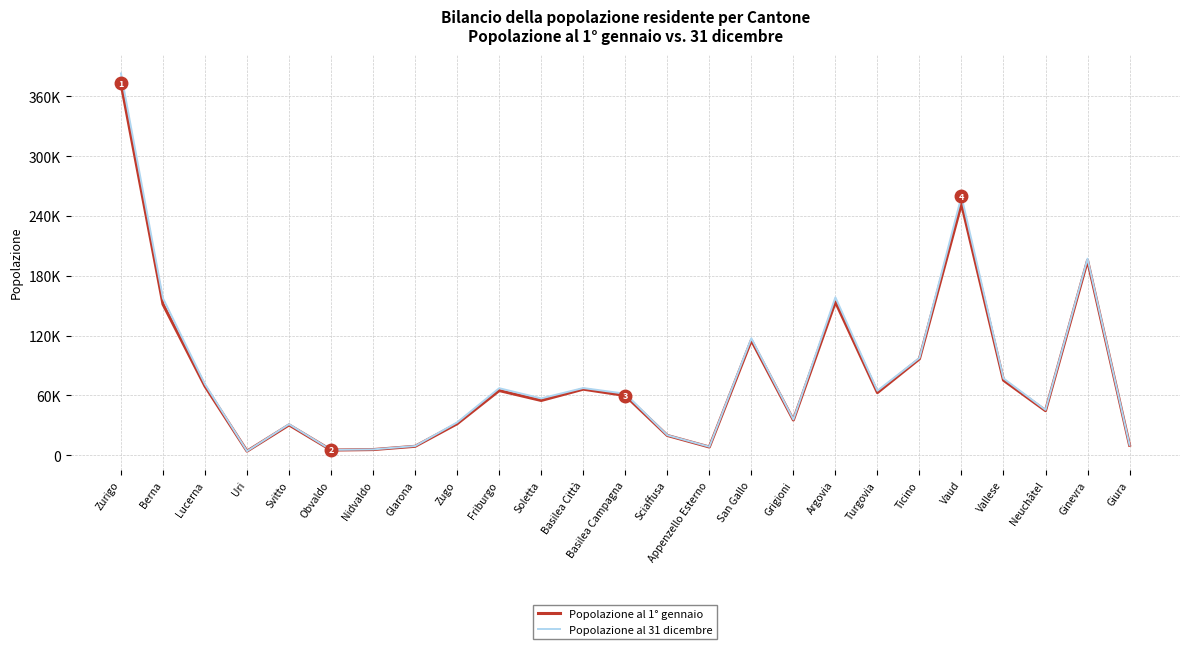

Is the value of Popolazione al 31 dicembre at Zurigo greater than the value of Popolazione al 1° gennaio at Obvaldo?

Yes